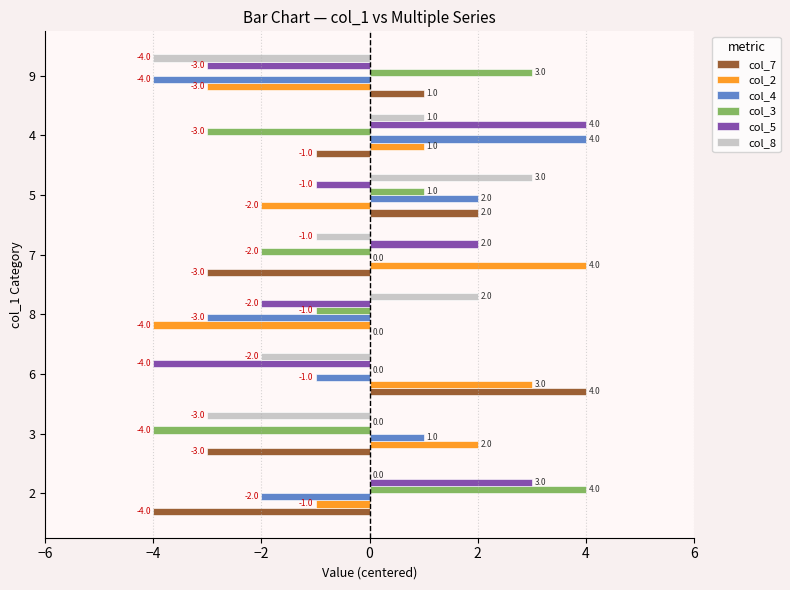

True or false: col_3 has a value of -1 at 2.

False